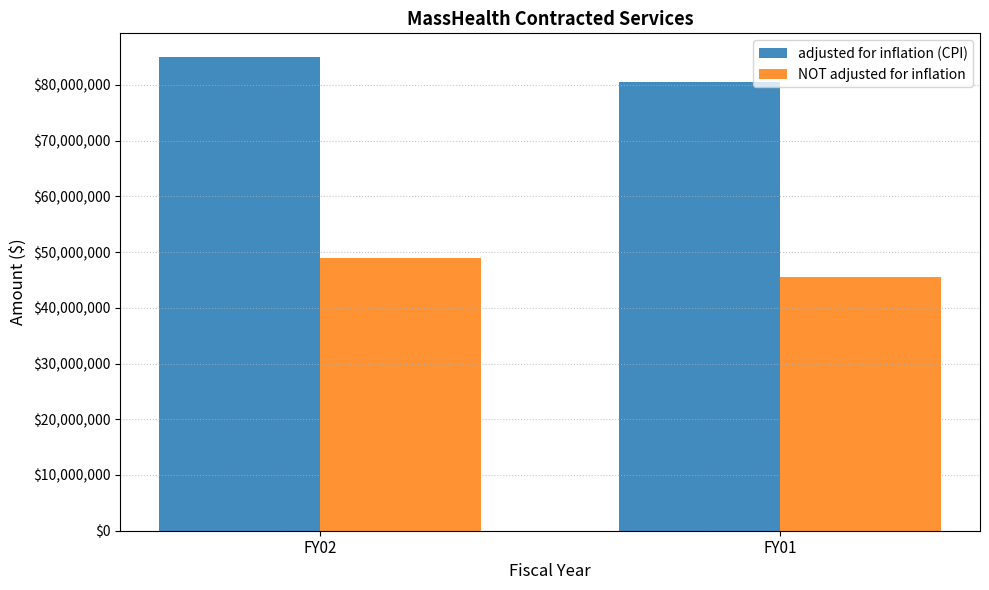

What is the value of the adjusted for inflation (CPI) bar at the 1st from the left?

84991132